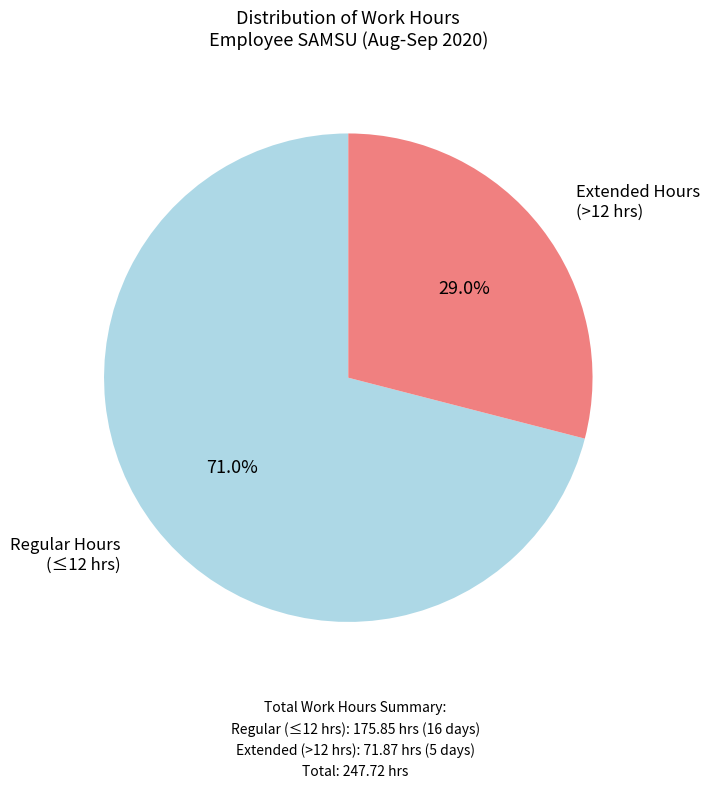

To the nearest percent, what is the average slice percentage?

50%